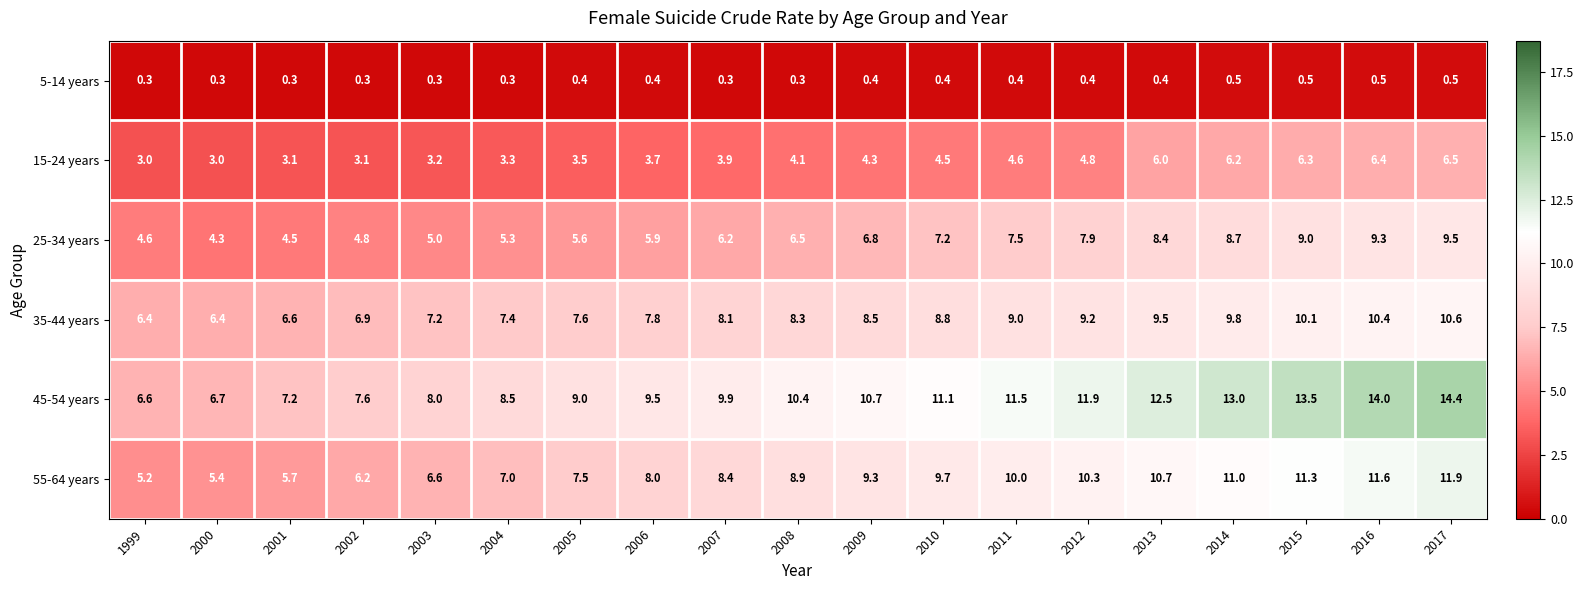

What is the difference between the highest and lowest values at 2012?

11.5